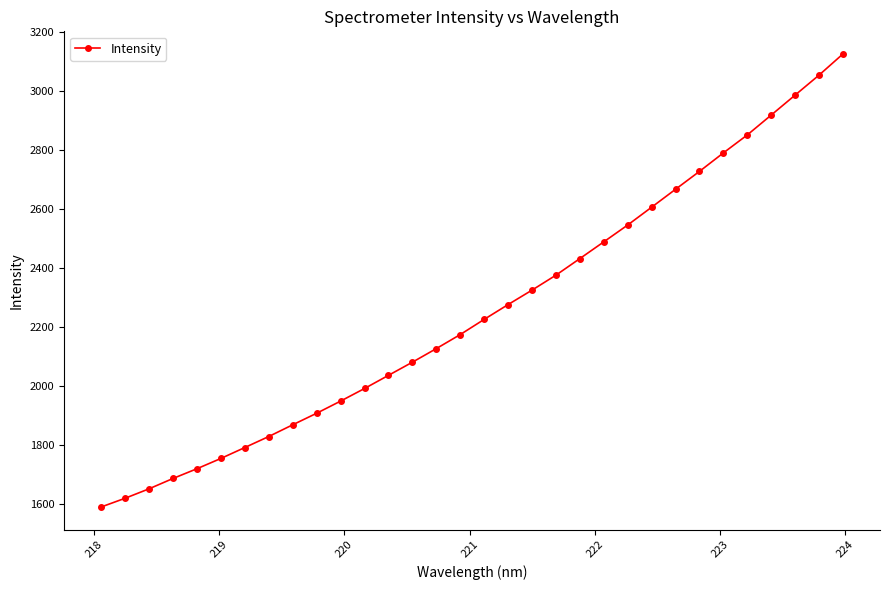

What is the value of the 13th point from the left?

2035.4